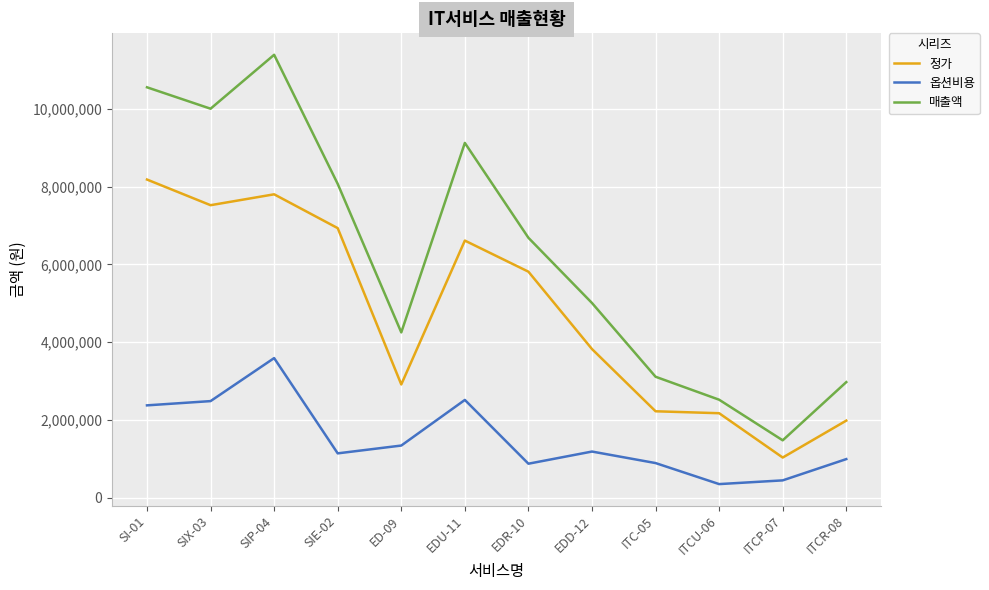

Is the value of 옵션비용 at ITC-05 greater than the value of 정가 at EDR-10?

No